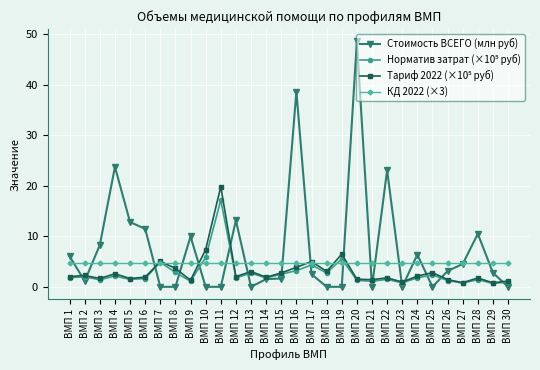

The value of Стоимость ВСЕГО (млн руб) at ВМП 29 is 2.8. True or false?

True